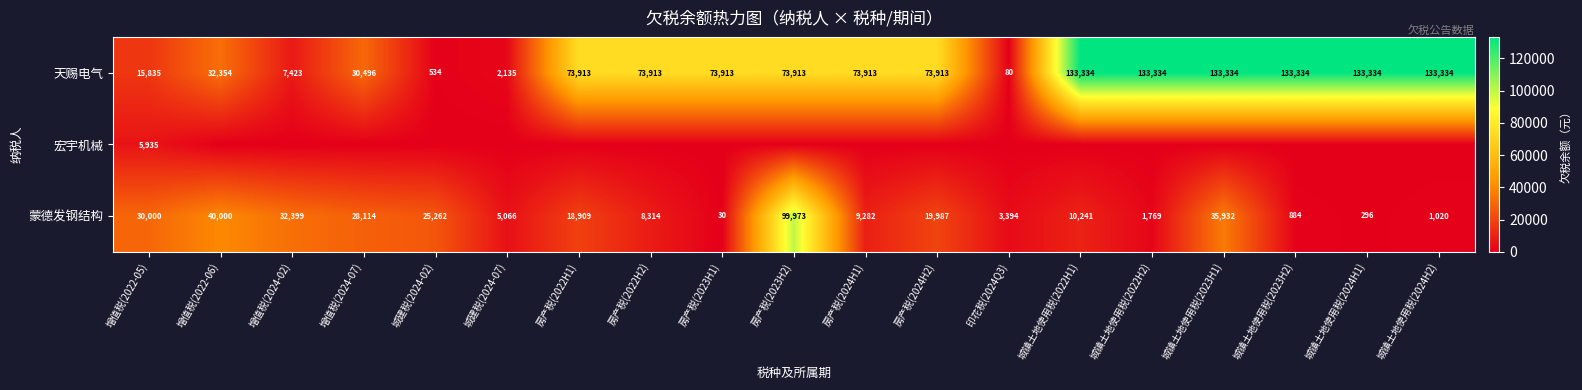

The value of 天赐电气 at 房产税(2023H1) is 35495. True or false?

False